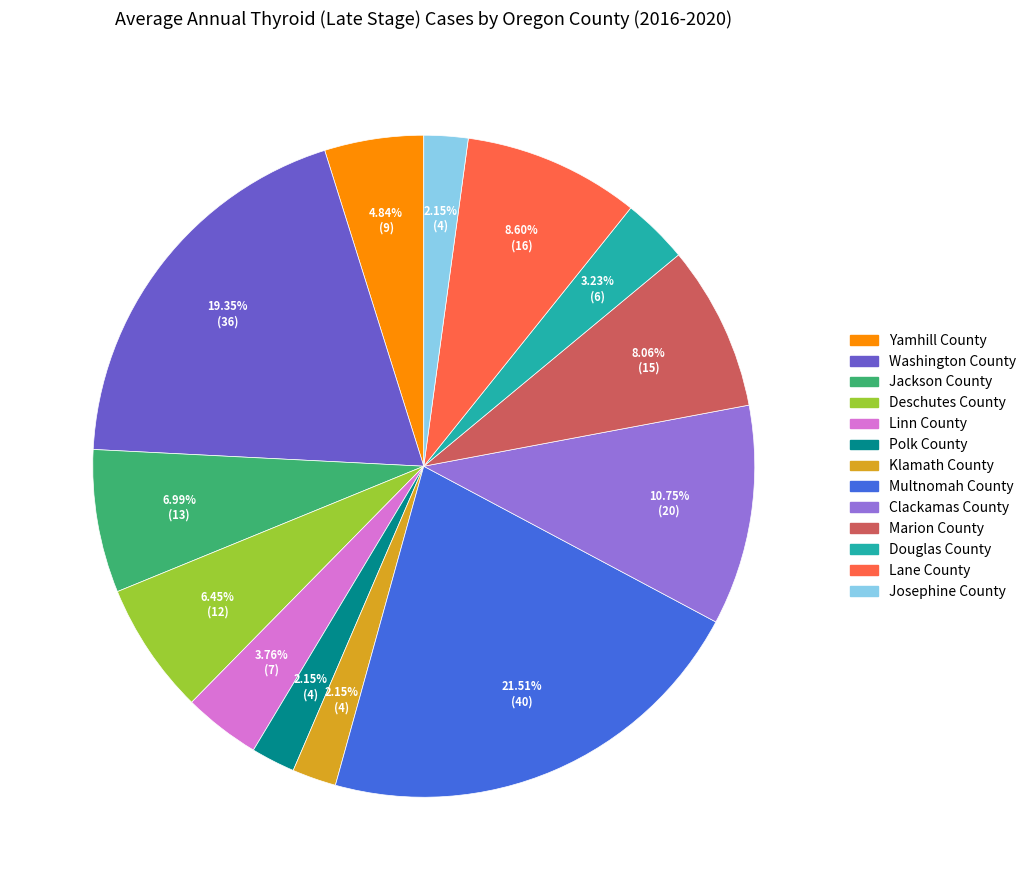

Is Lane County the majority of the pie?

No